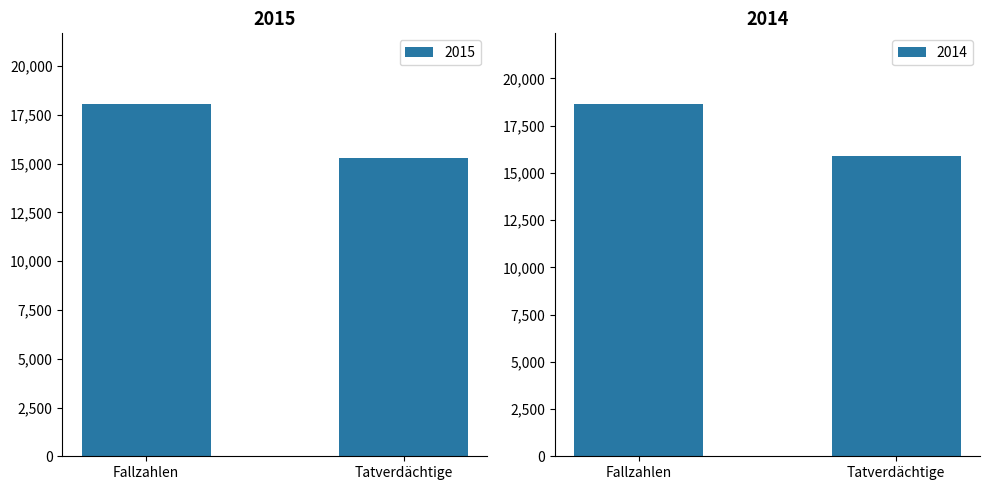

List the series in order of their overall mean, highest first.

2014, 2015